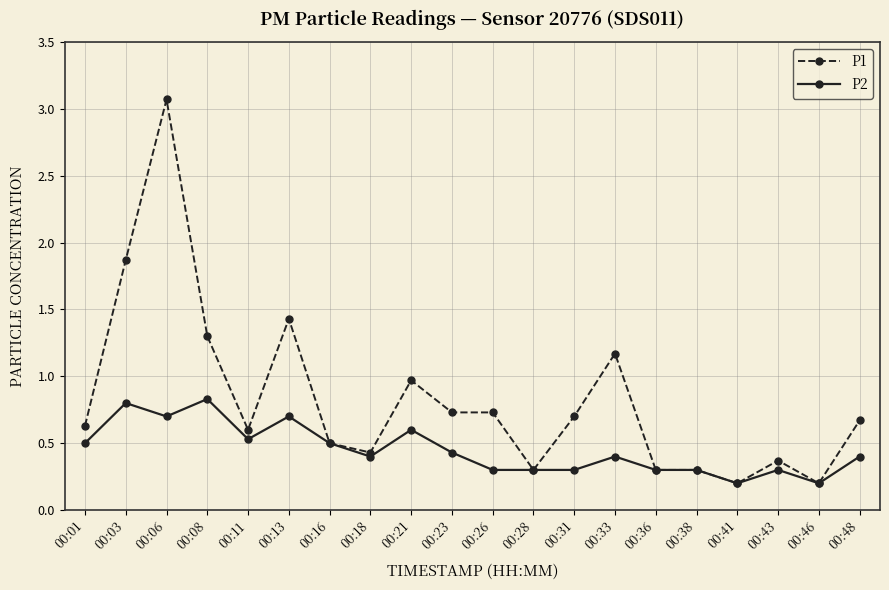

Which series has the widest spread of values?

P1